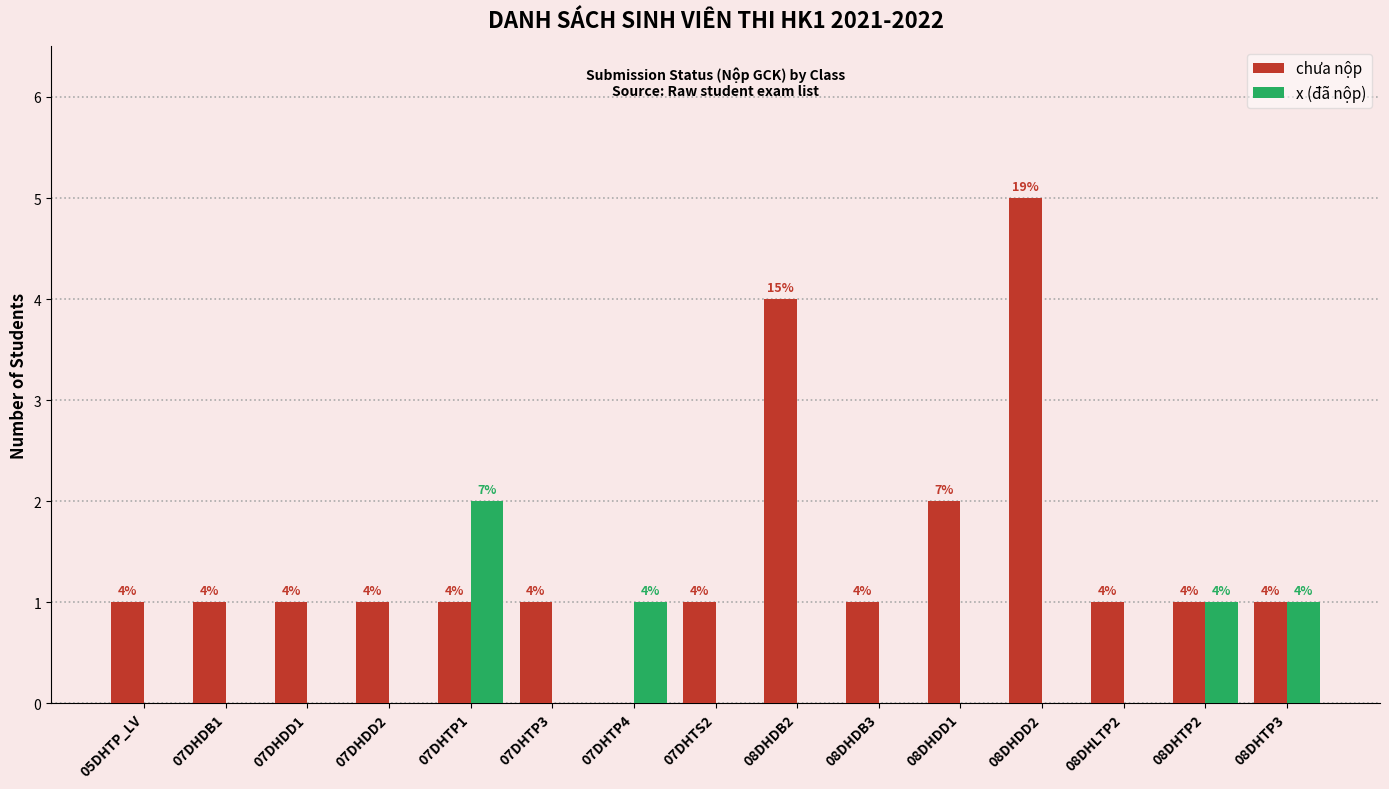

What is the sum of all x (đã nộp) values?

5